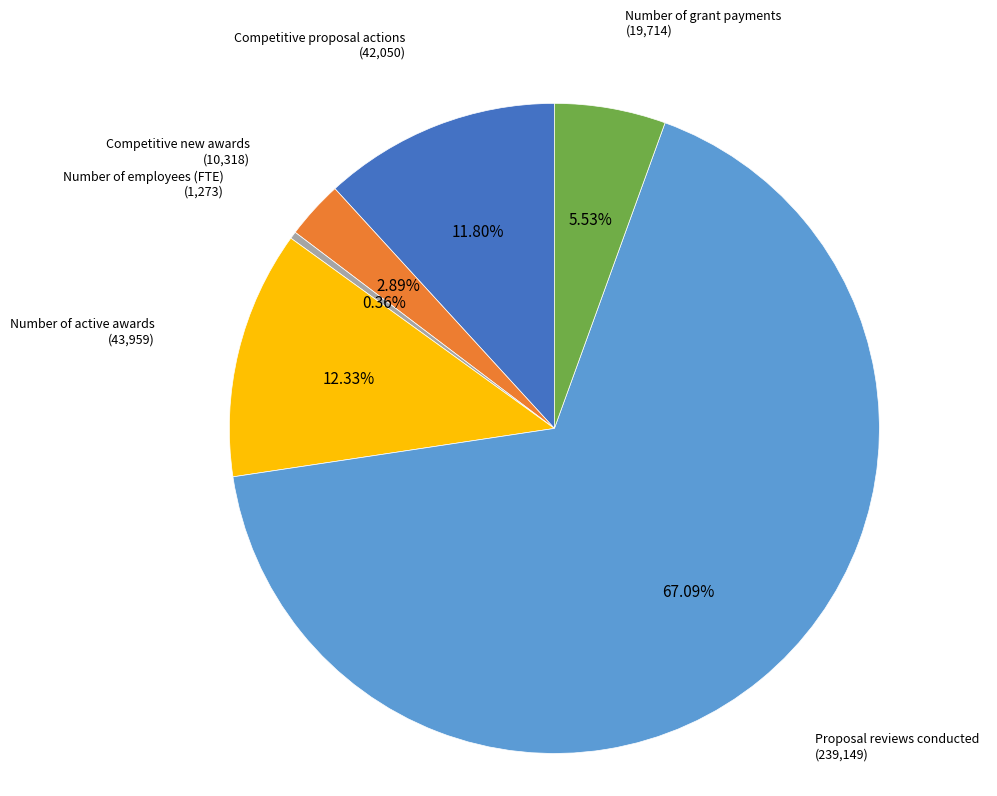

Rank the categories by value from lowest to highest.

Number of employees (FTE), Competitive new awards, Number of grant payments, Competitive proposal actions, Number of active awards, Proposal reviews conducted